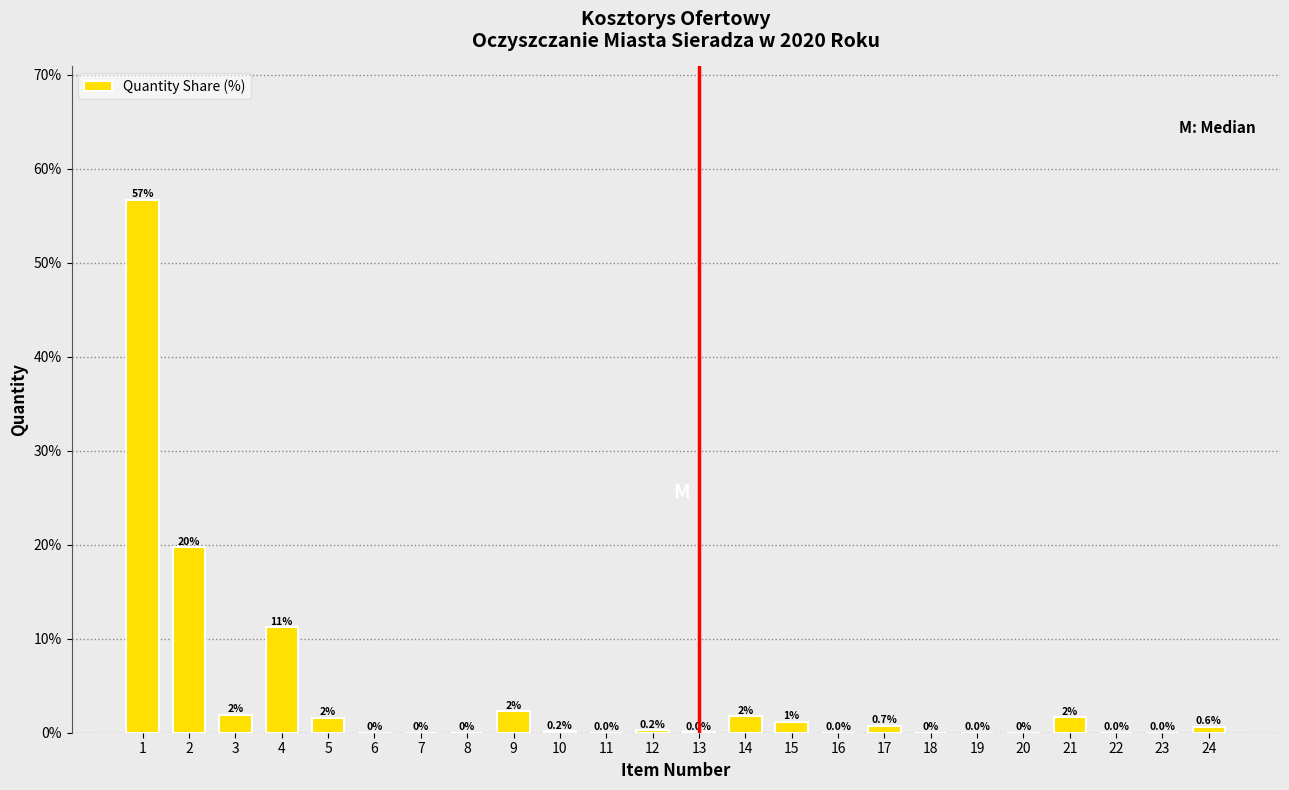

What is the greatest value displayed?

56.7